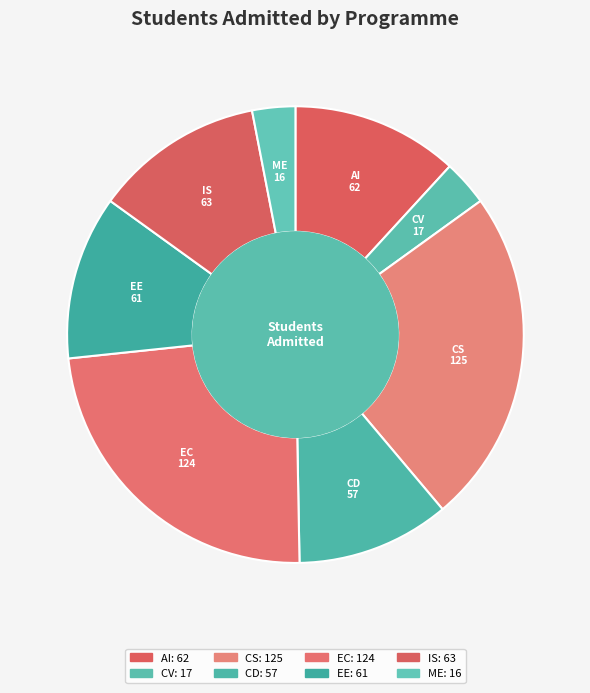

How many segments does this pie chart have?

8